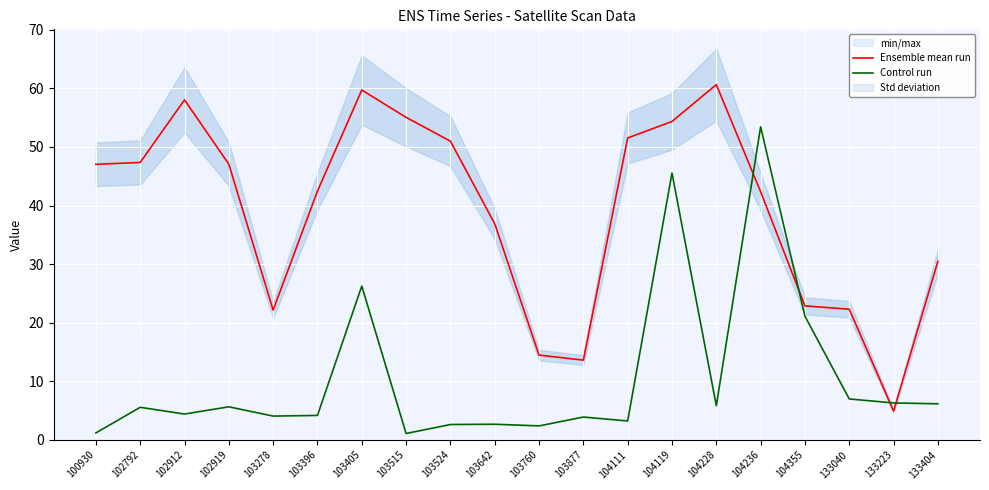

How many times do Control run and Ensemble mean run cross each other?

4